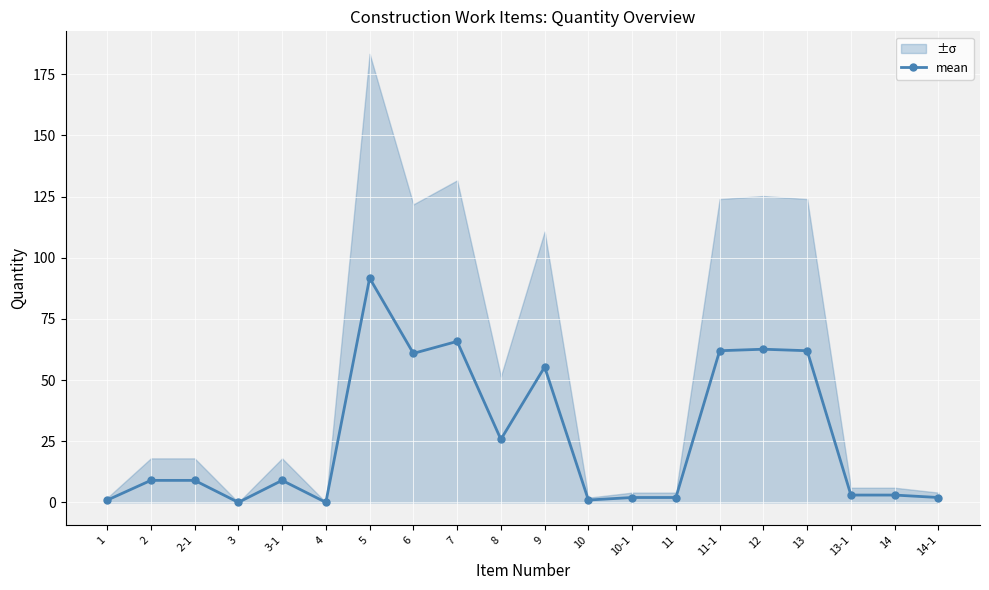

List the labels in order of value, largest first.

5, 7, 12, 11-1, 13, 6, 9, 8, 2, 2-1, 3-1, 13-1, 14, 10-1, 11, 14-1, 10, 1, 3, 4